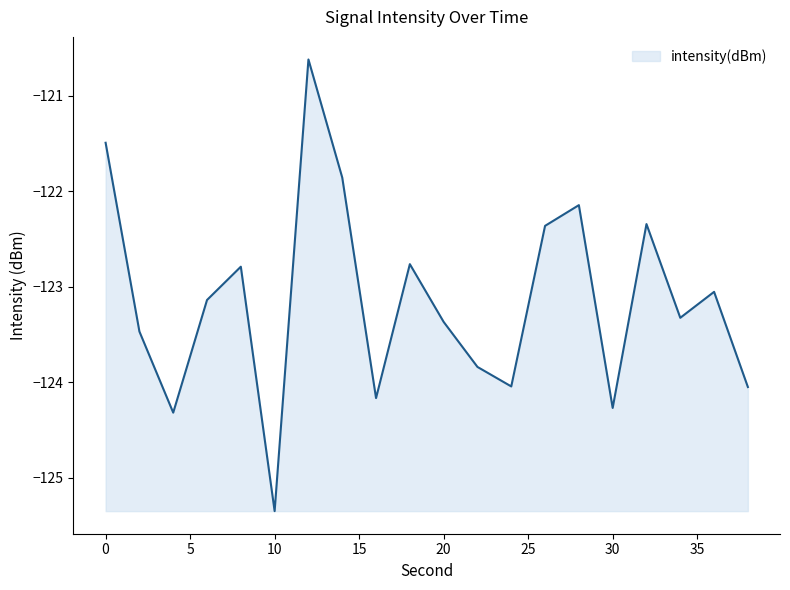

What is the smallest value displayed?

-125.4